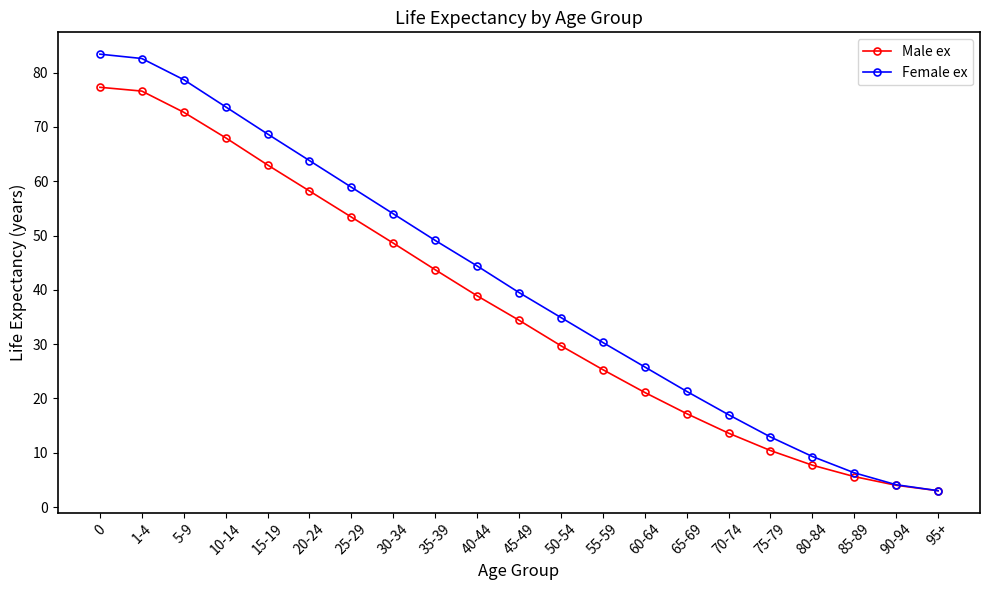

What is the label of the 15th point from the right?

25-29